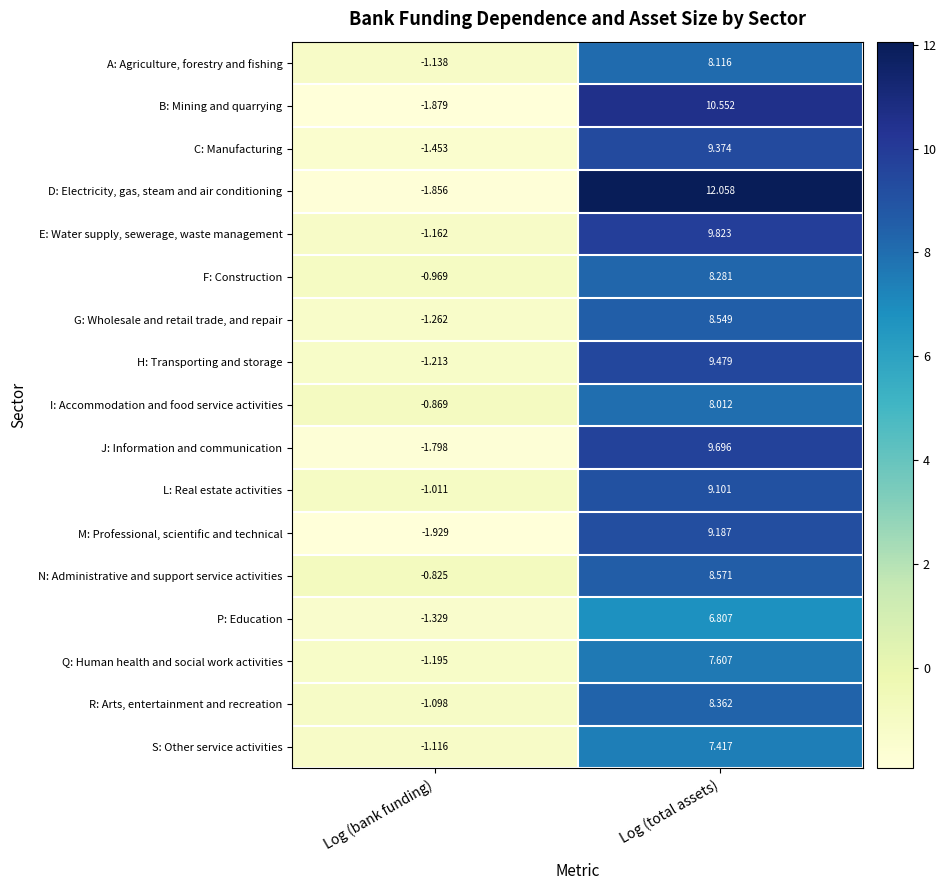

At which label does J: Information and communication reach its peak?

Log (total assets)